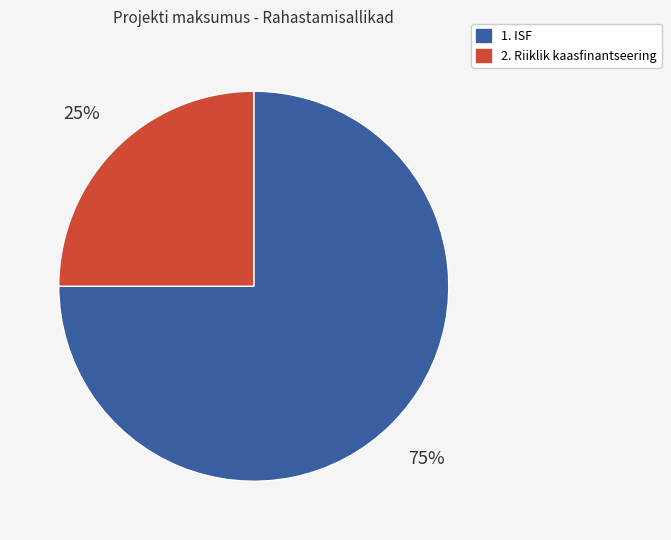

To the nearest percent, what is the average slice percentage?

50%